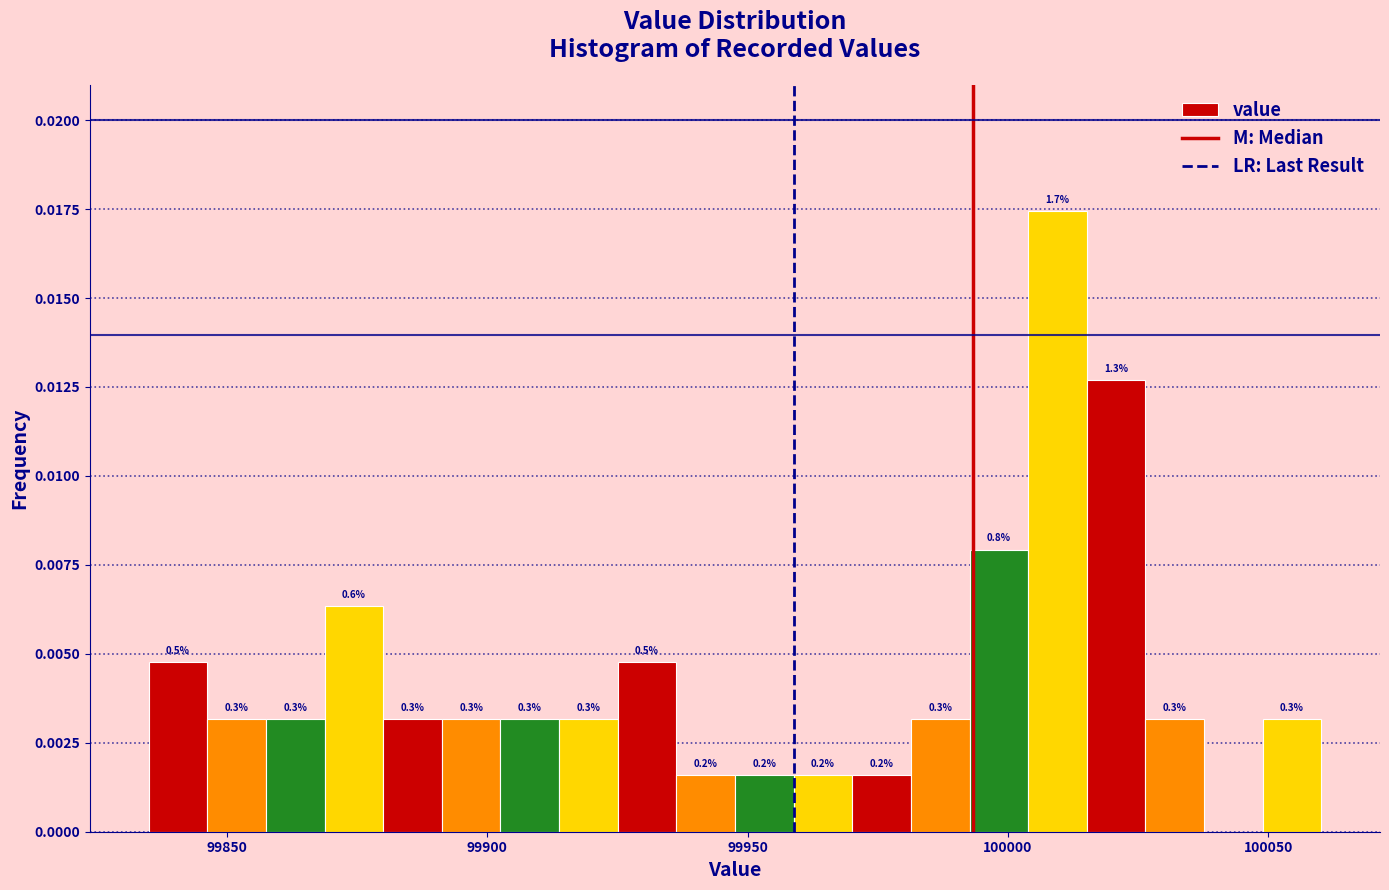

Around what value on the x-axis is the tallest bar? Give the approximate position of its centre, as read against the axis.

100010